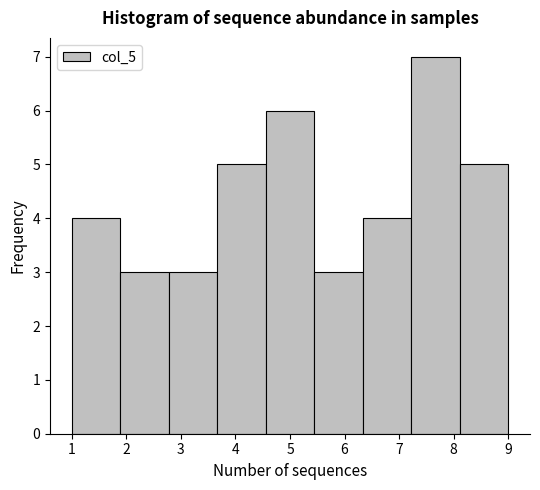

What is the height of the bar covering 1.0 to 1.9 on the x-axis? Neither the bar edges nor the heights are printed on the chart, so give them approximately, as read against the axes.

4